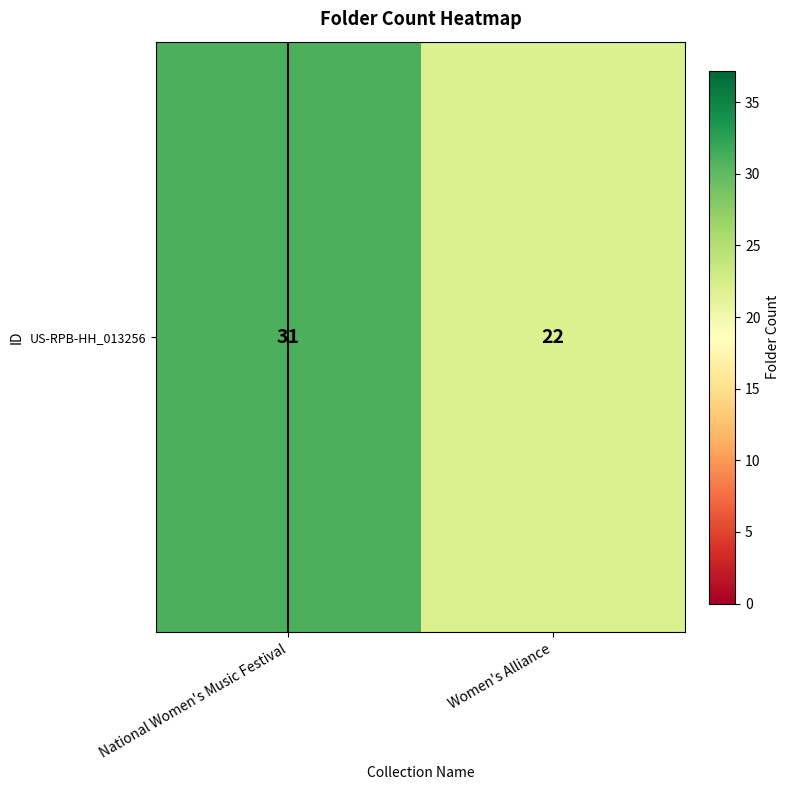

What is the maximum value shown in the chart?

31